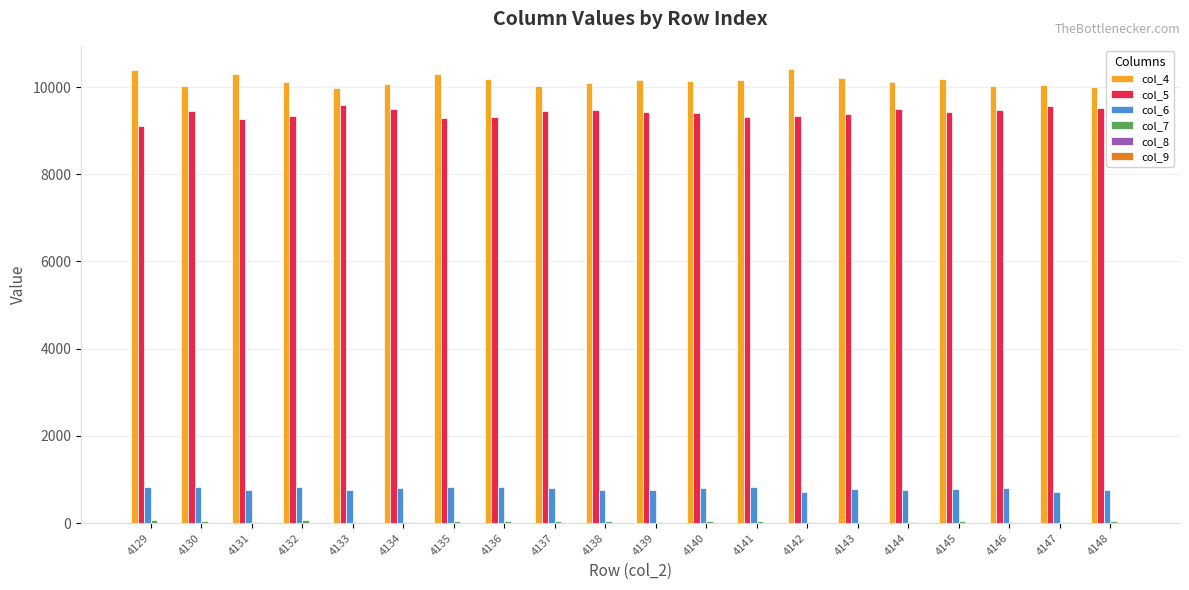

The value of col_5 at 4142 is 16122. True or false?

False